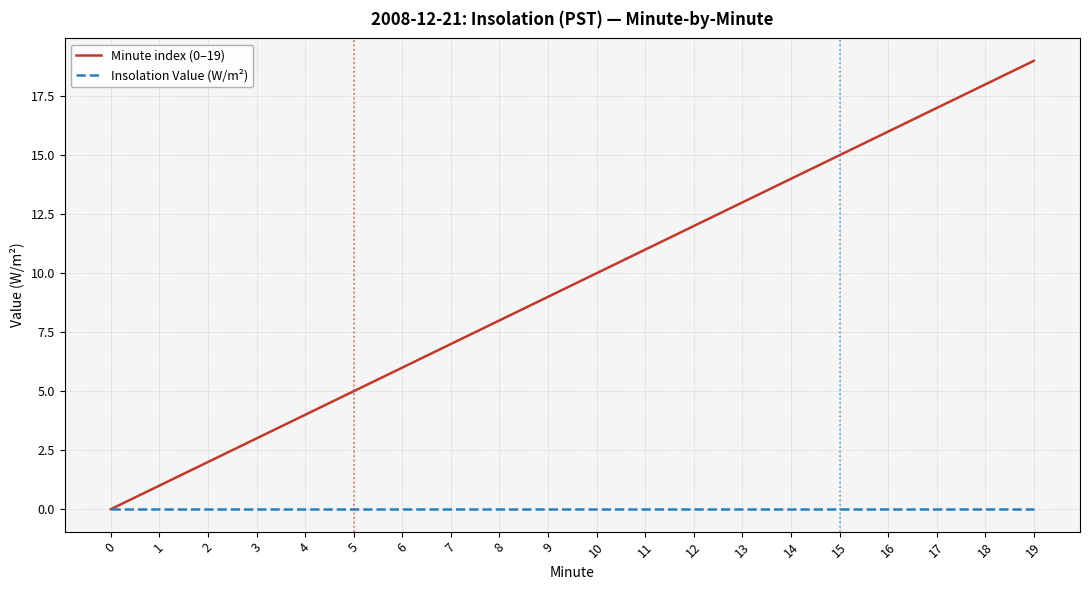

Is the value of Insolation Value (W/m²) at 4 greater than the value of Minute index (0–19) at 15?

No